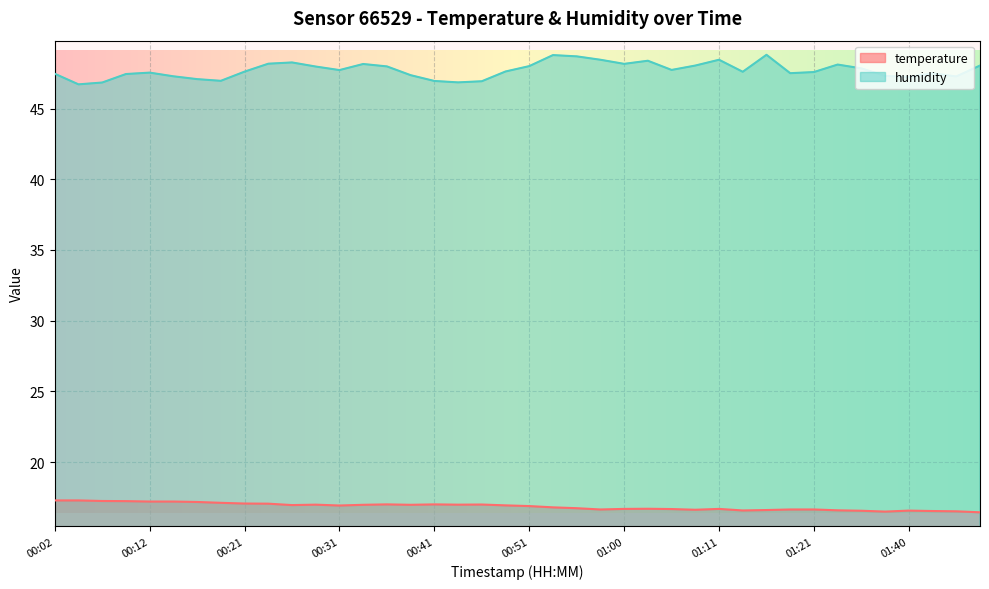

What is the total value across all series at 01:03?

65.1